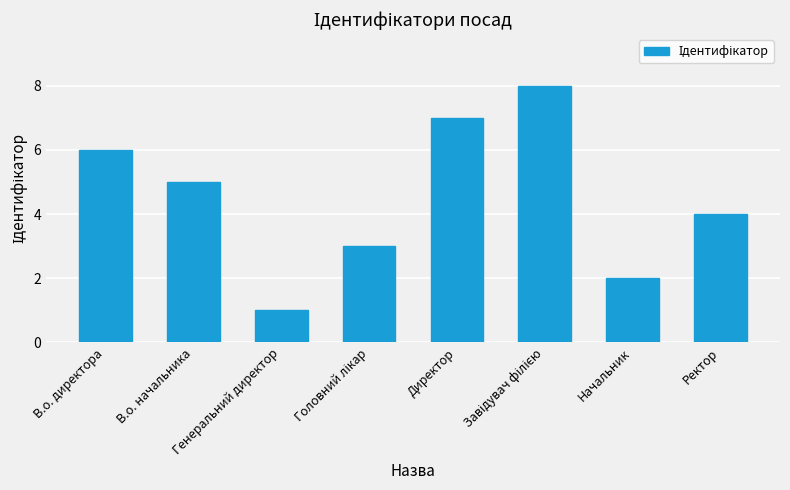

What position from the right is В.о. начальника?

7